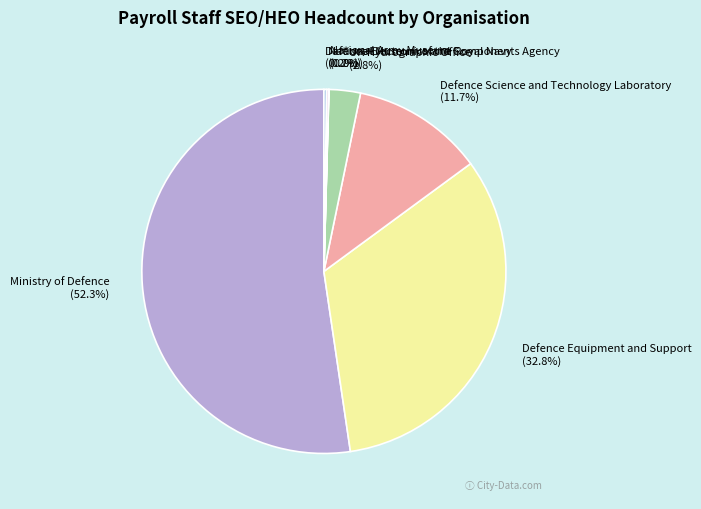

Which slice is the largest?

Ministry of Defence